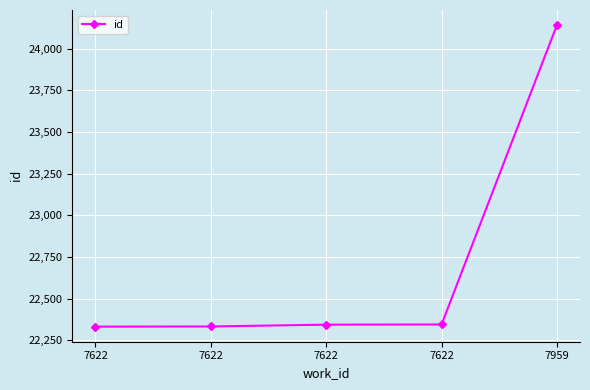

Rank the categories by value from highest to lowest.

7959, 7622, 7622, 7622, 7622